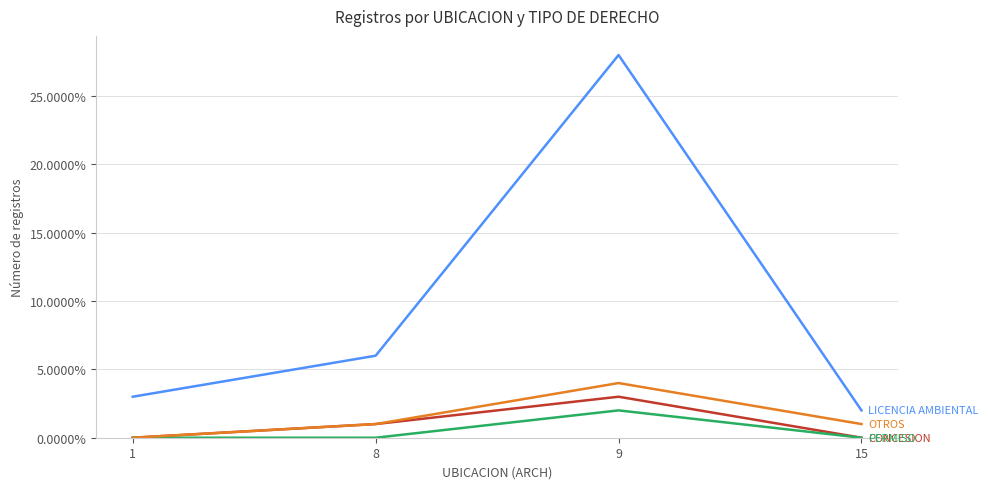

What is the difference between the highest and lowest values at 9?

26